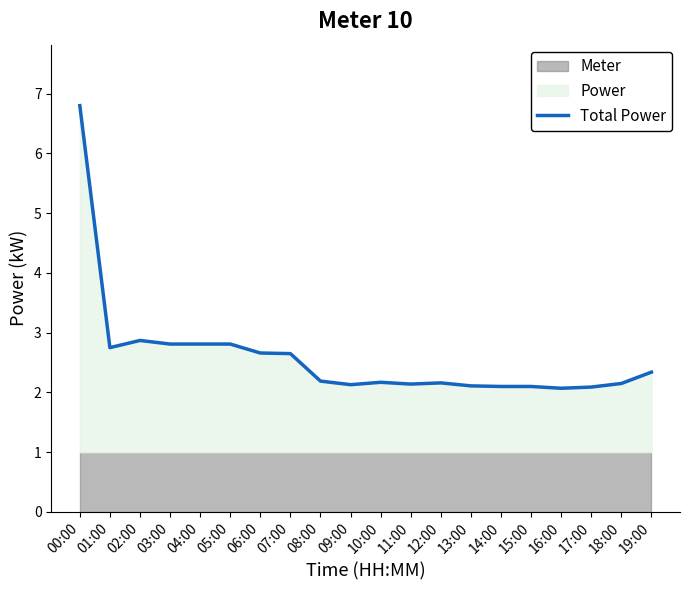

What is the label of the 13th point from the right?

07:00